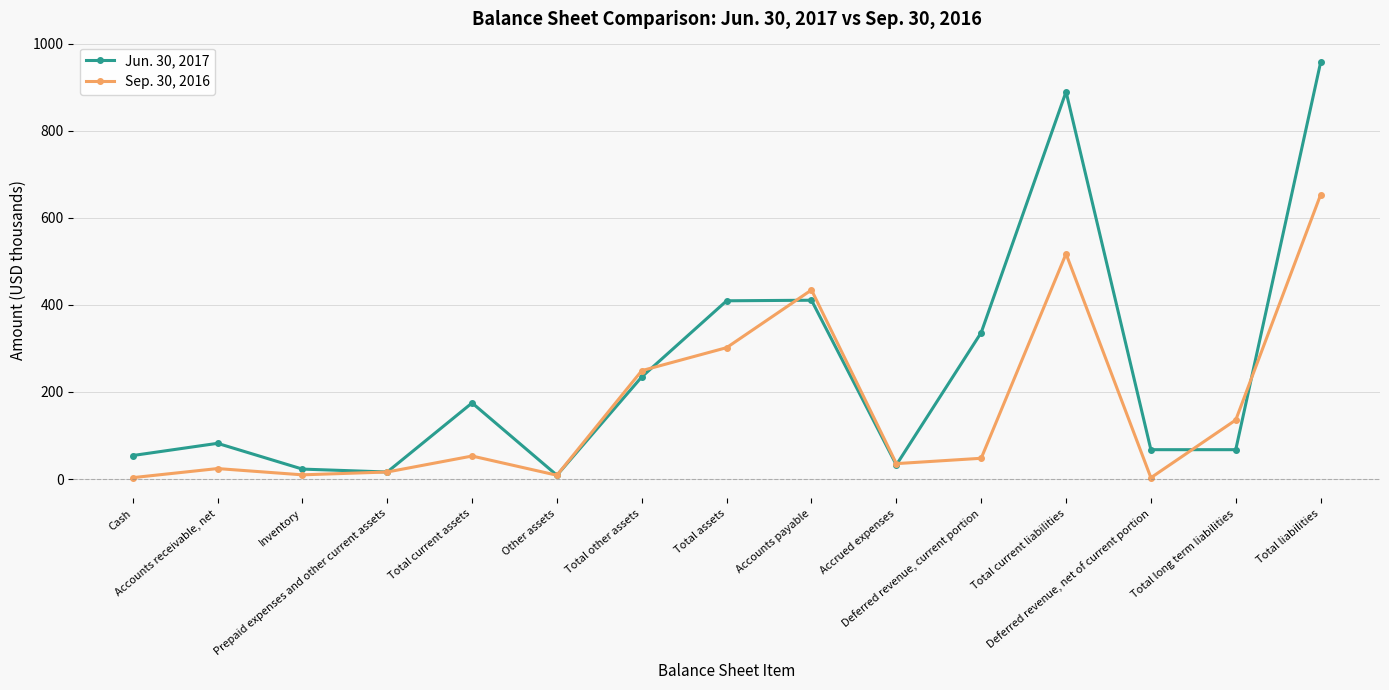

Which series has the largest total across all categories?

Jun. 30, 2017